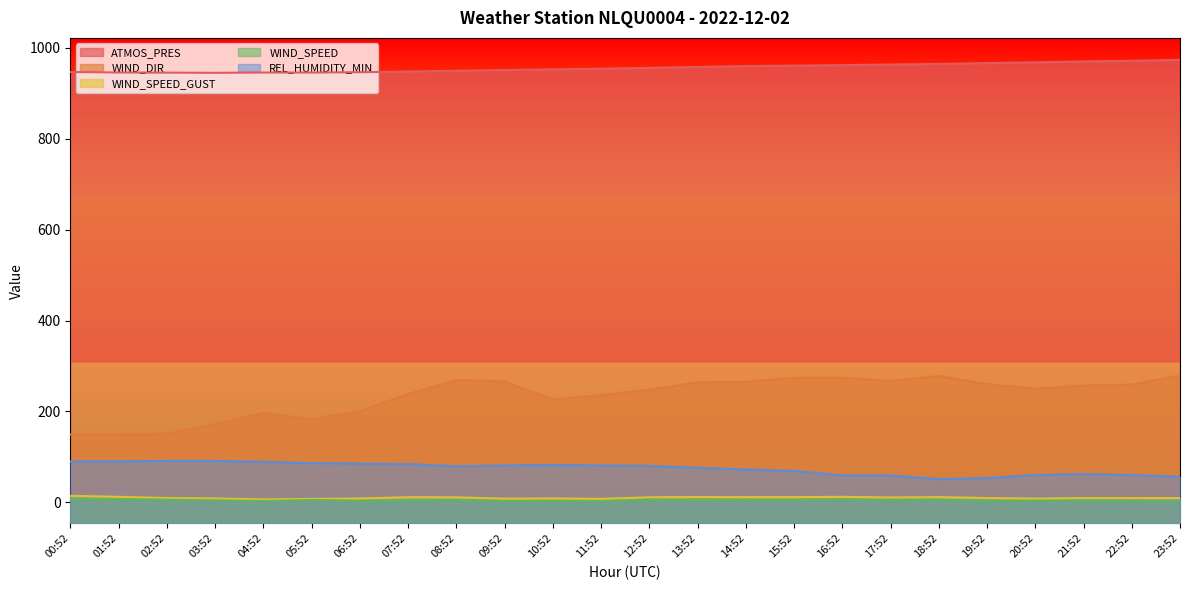

Which has a higher value, 20:52 or 12:52?

20:52